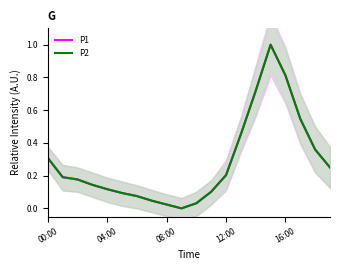

How many data points in P1 are above 0?

19